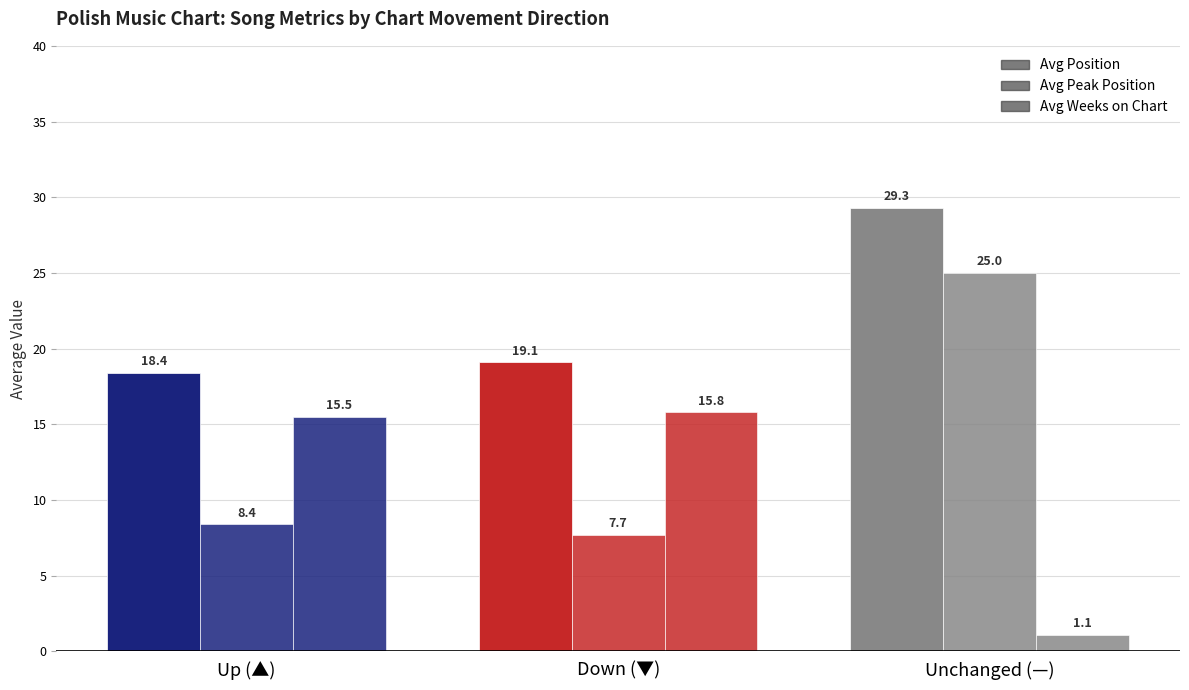

Rank the series by their average value, from lowest to highest.

Avg Weeks on Chart, Avg Peak Position, Avg Position